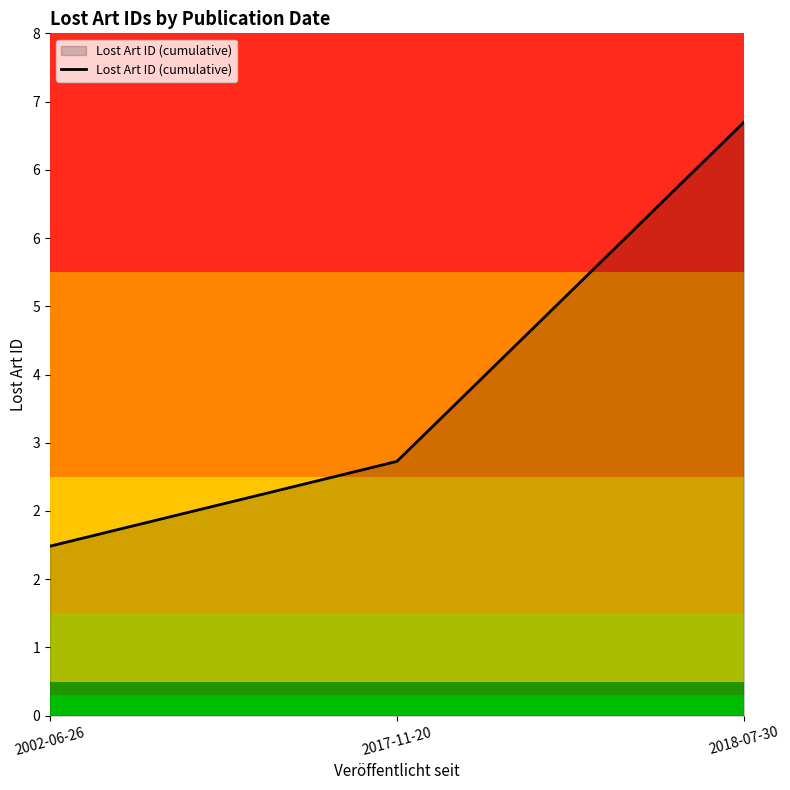

Where is the data nearest to the value 4?

2017-11-20